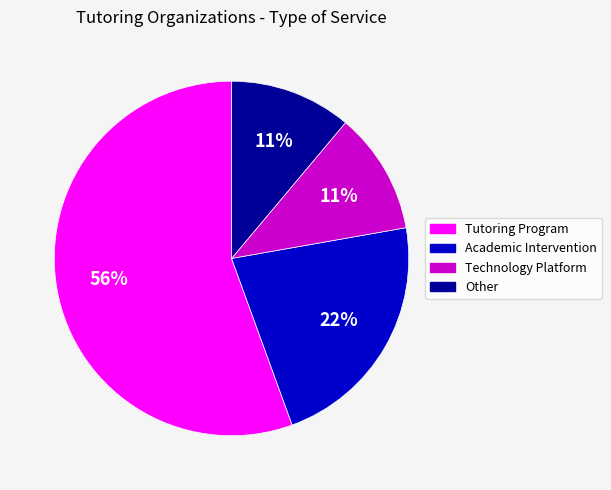

How many segments does this pie chart have?

4